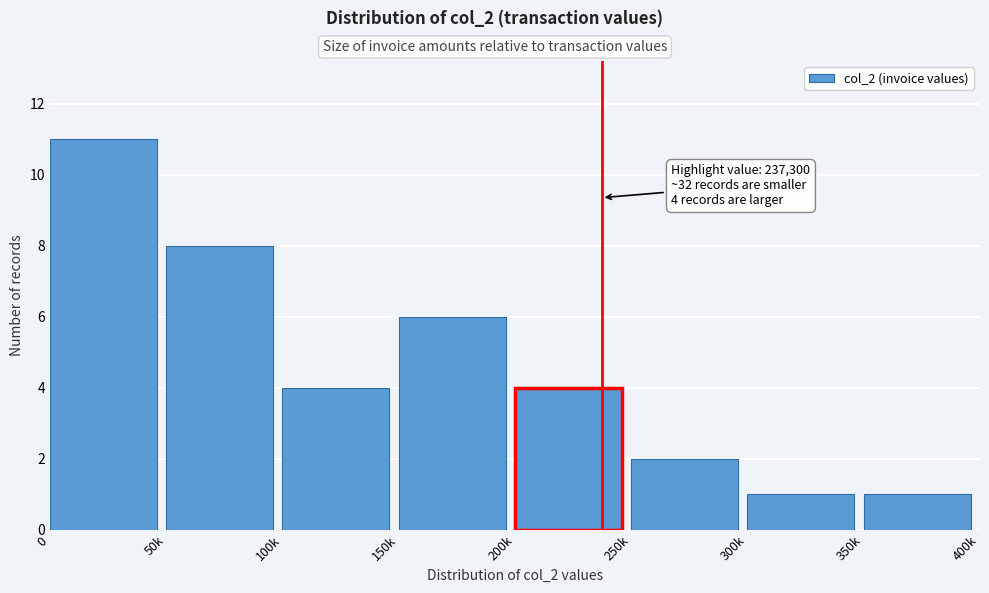

Reading left to right, list all the values displayed in this chart.

0=11	50k=8	100k=4	150k=6	200k=4	250k=2	300k=1	350k=1